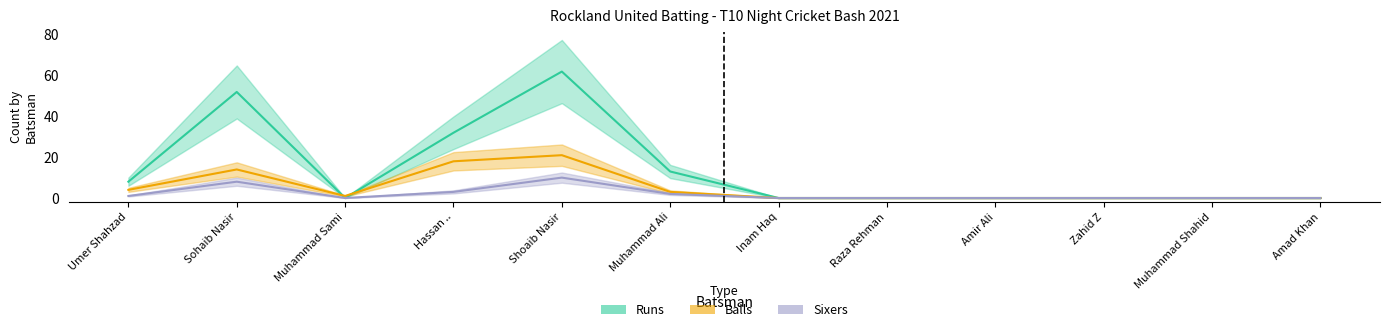

How many Sixers values are between 0 and 3?

10